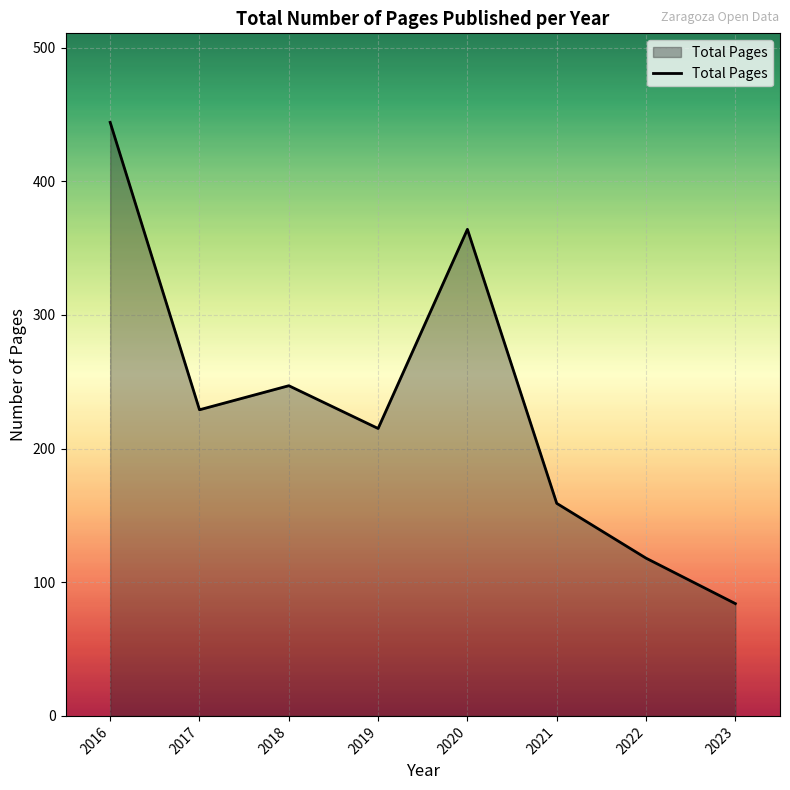

Count the number of data series in this chart.

1